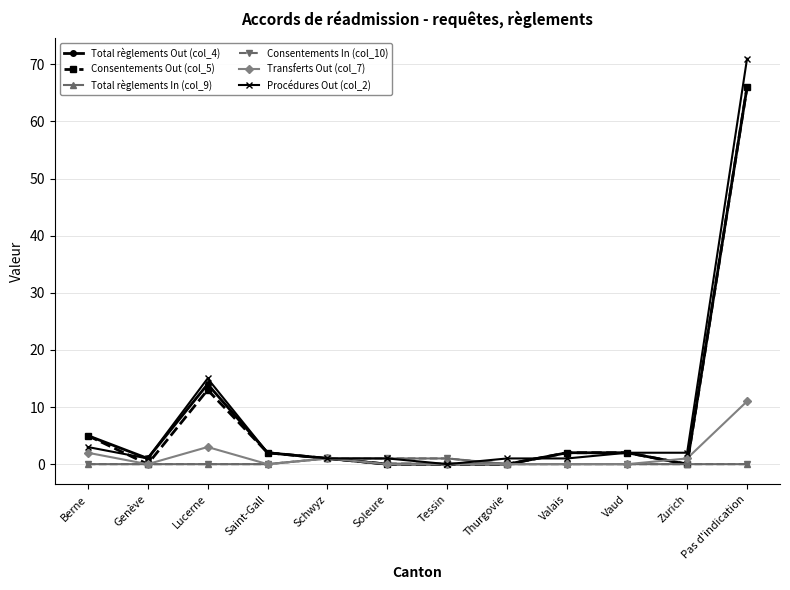

What is the total value across all series at Berne?

15